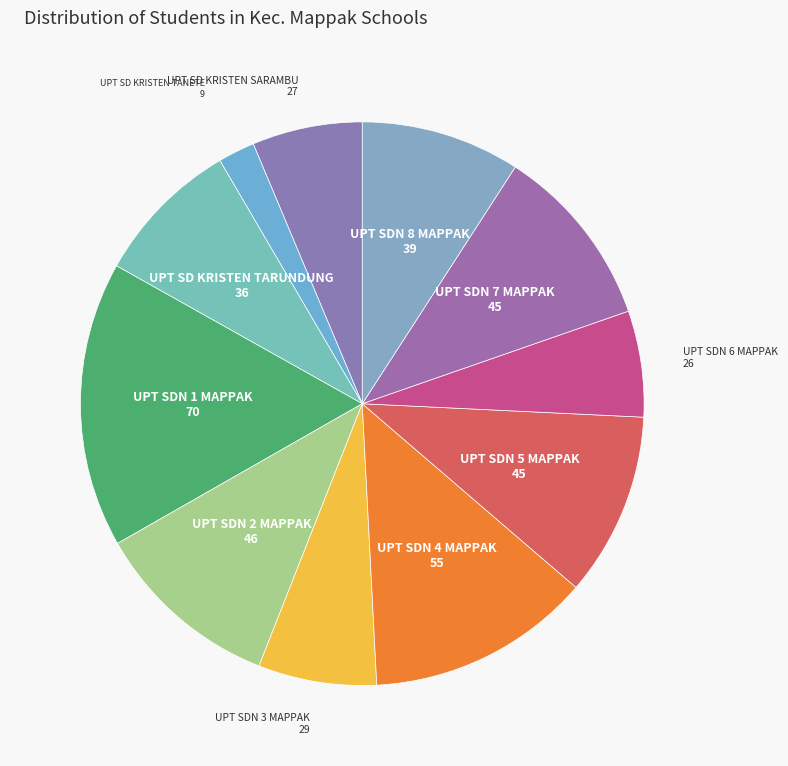

Which slice is the largest?

UPT SDN 1 MAPPAK